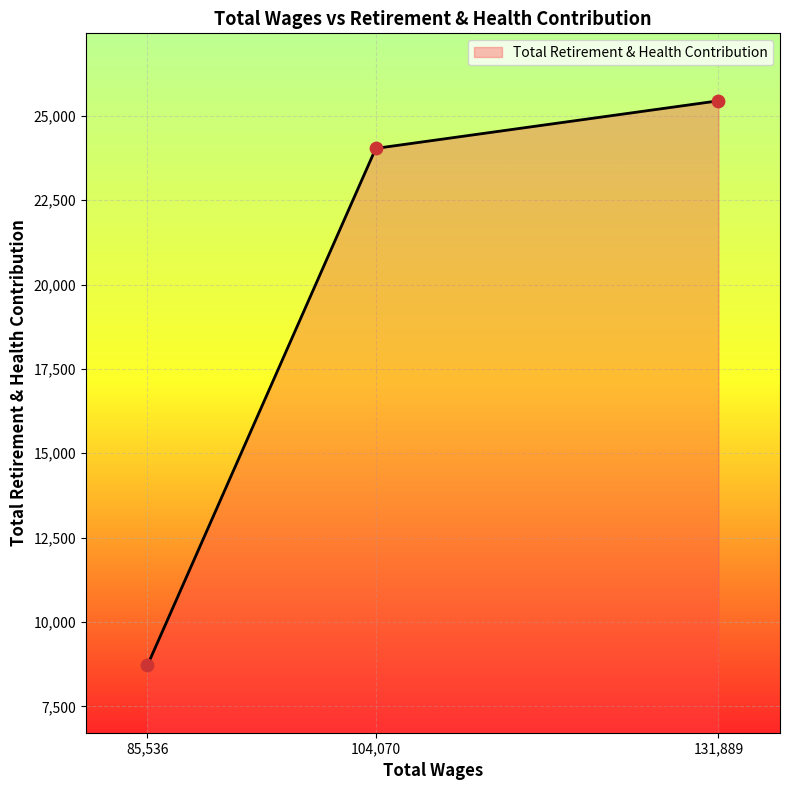

What is the change in value from 104,070 to 131,889?

+1410